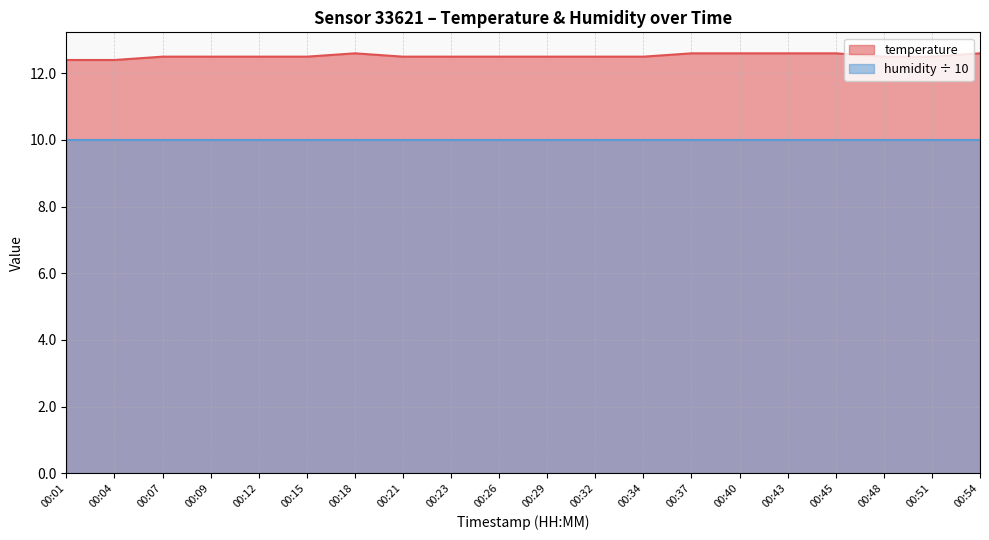

What is the sum of all values?

250.4